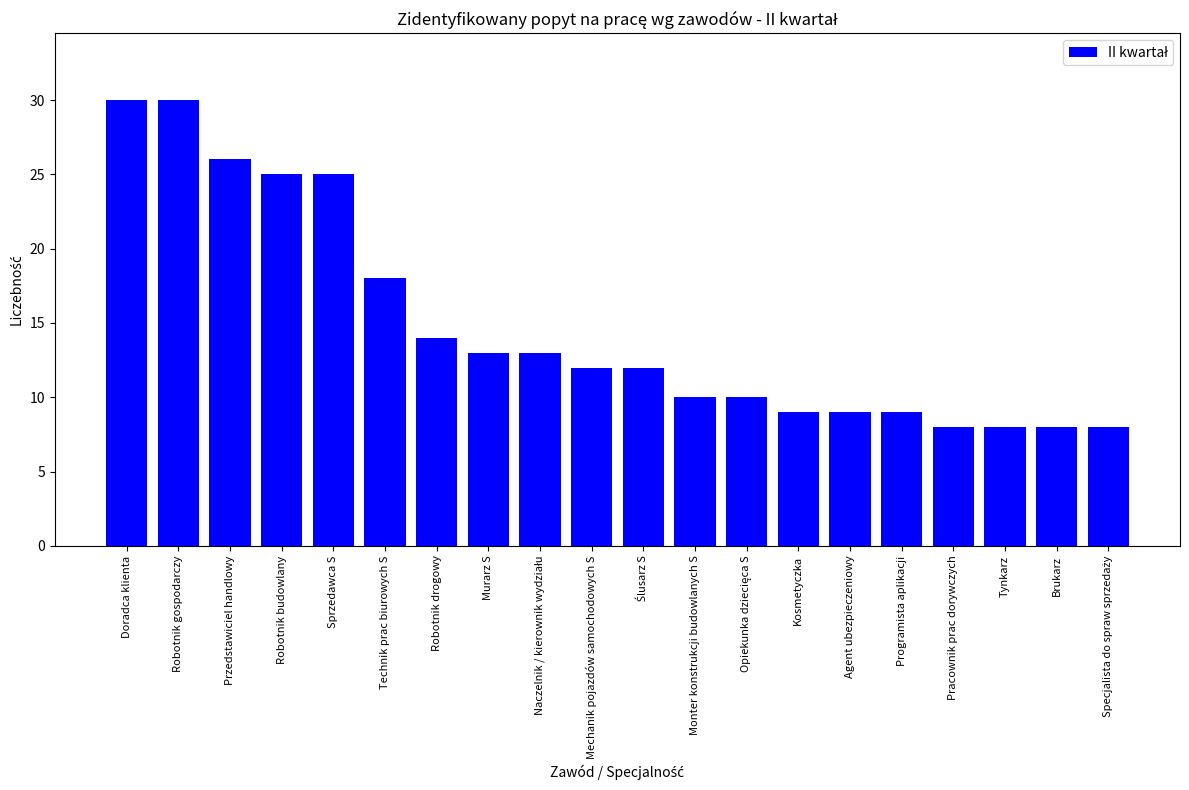

Reading left to right, list all the values displayed in this chart.

30	30	26	25	25	18	14	13	13	12	12	10	10	9	9	9	8	8	8	8